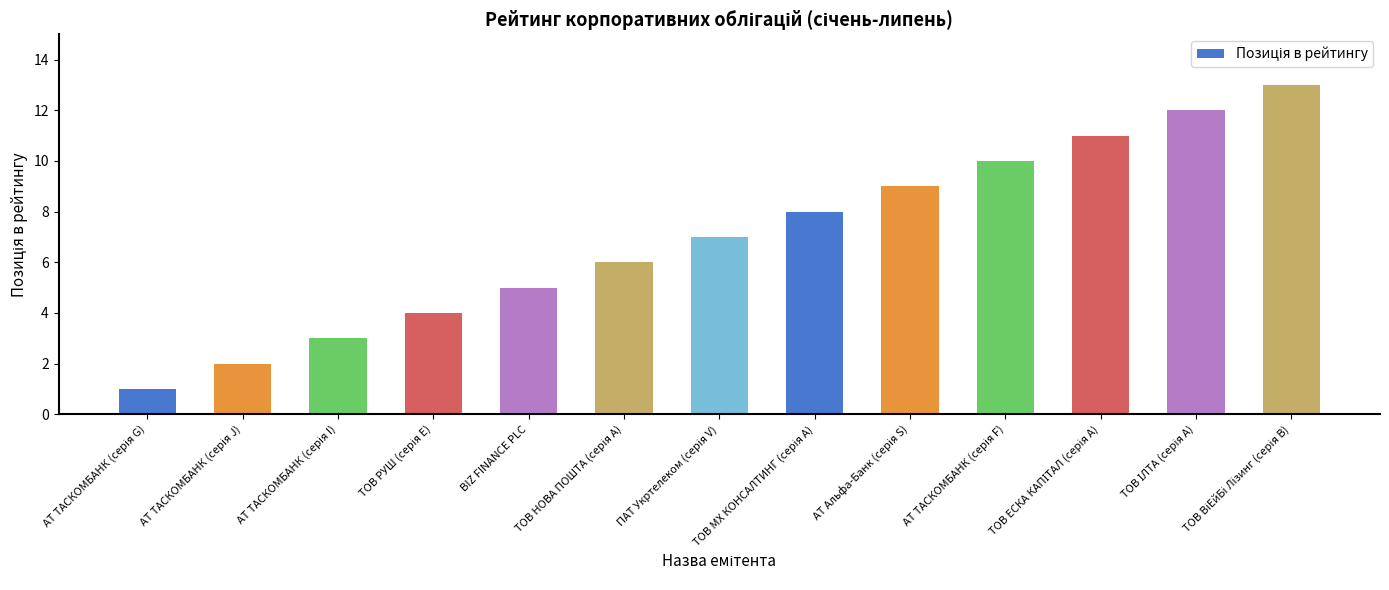

What is the average value?

7